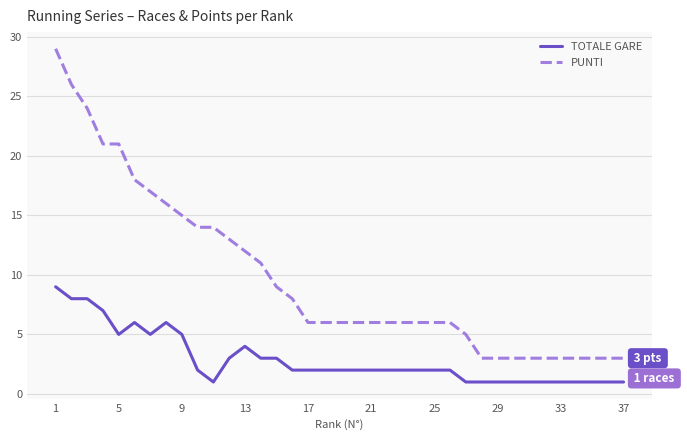

True or false: PUNTI and TOTALE GARE intersect in this chart.

False